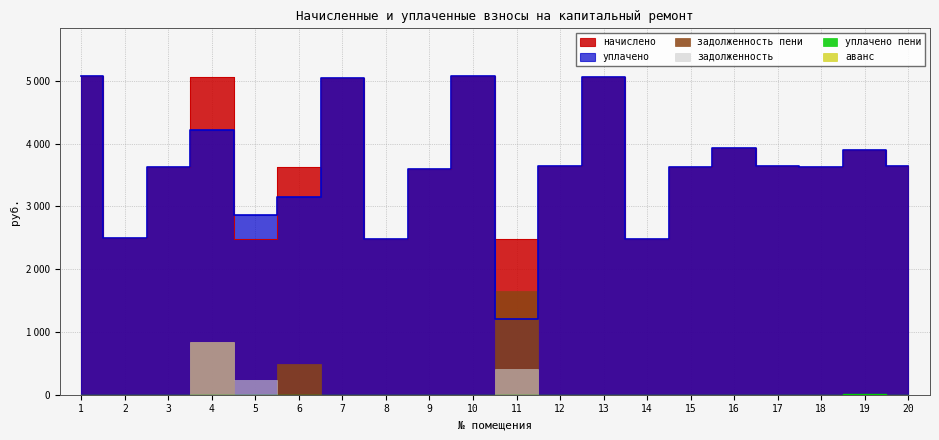

Where is the first local maximum for начислено?

4